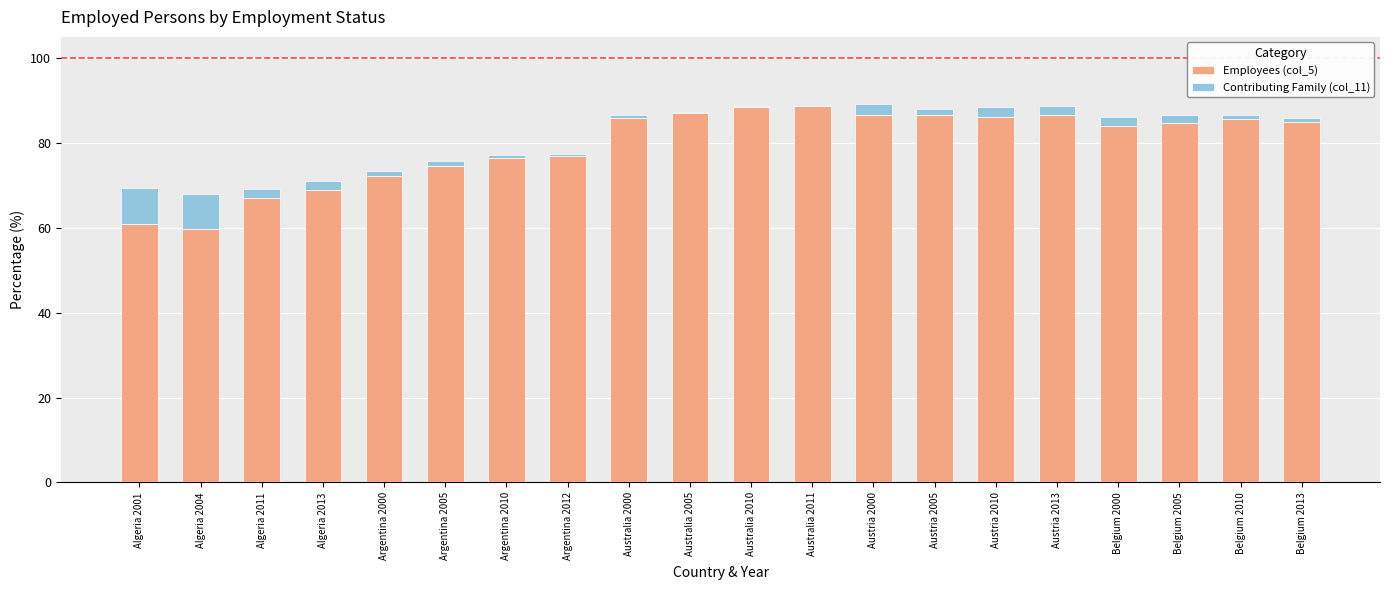

True or false: Employees (col_5) has a value of 86.7 at Austria 2013.

True